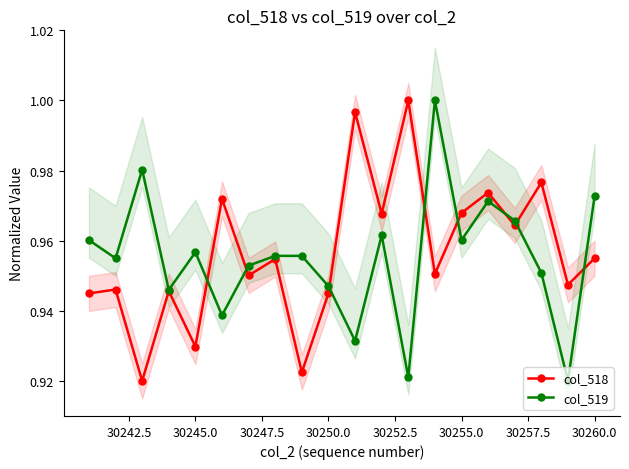

True or false: col_519 has more than 1 interior local peaks.

True